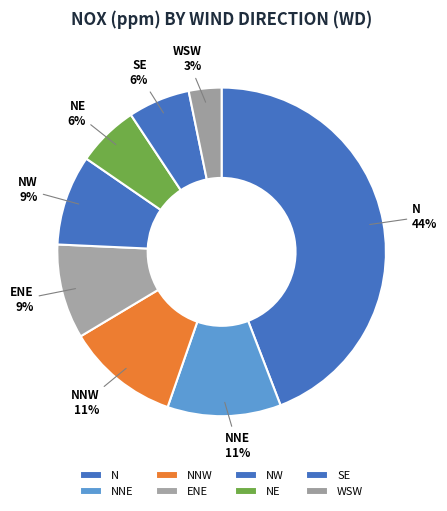

Which category has the biggest portion of the pie?

N